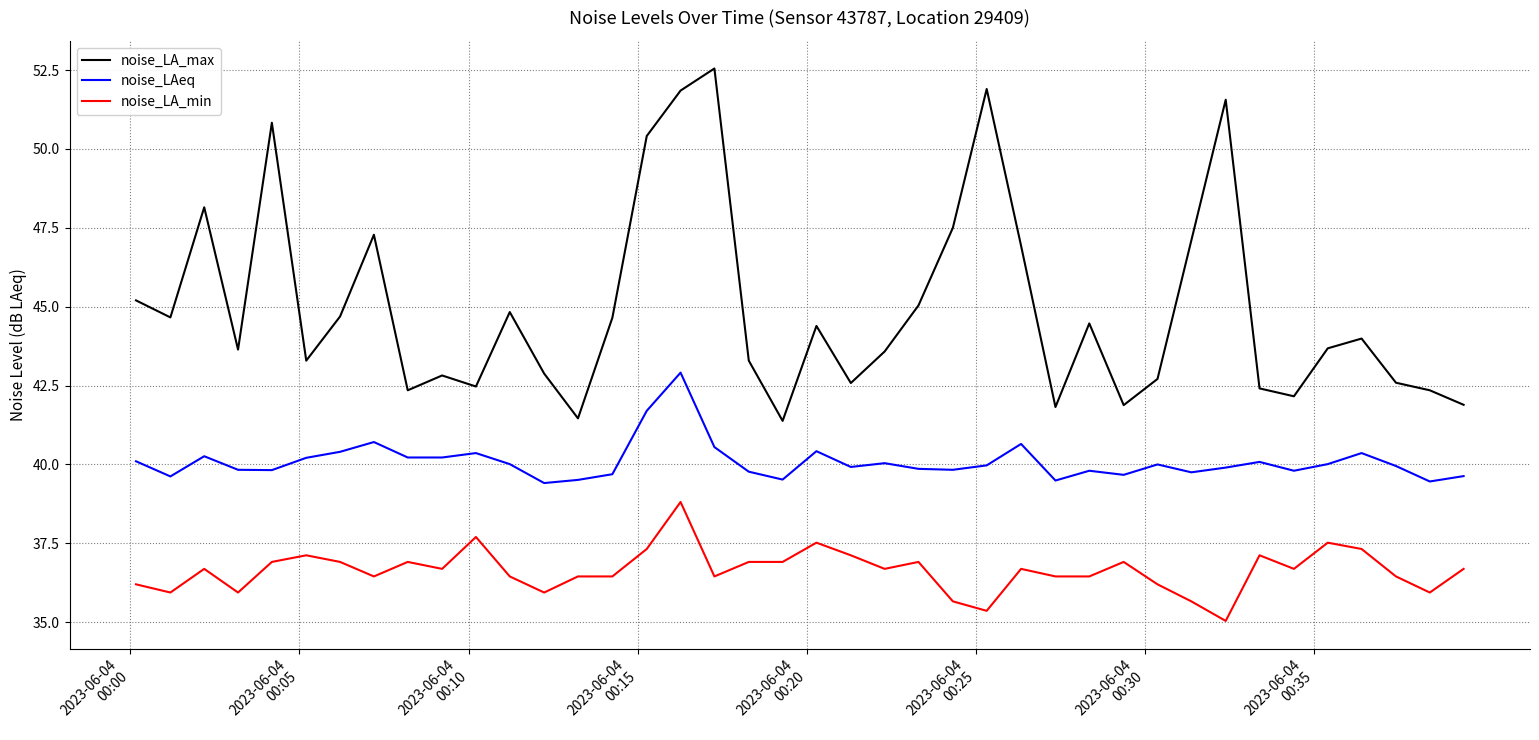

Which series has the widest spread of values?

noise_LA_max